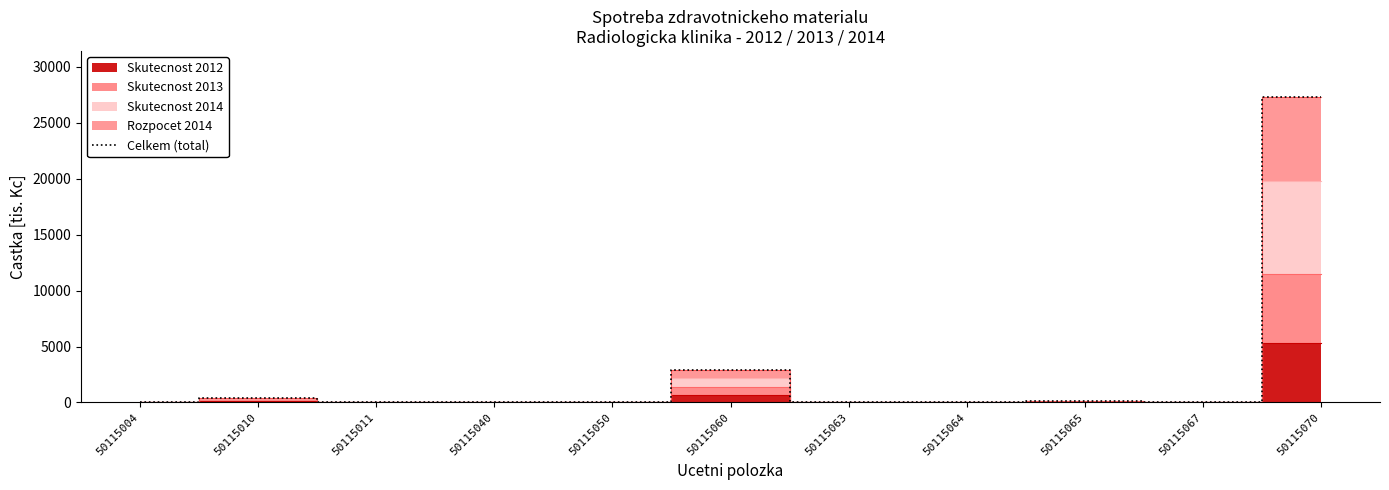

How many values are below 61?

5